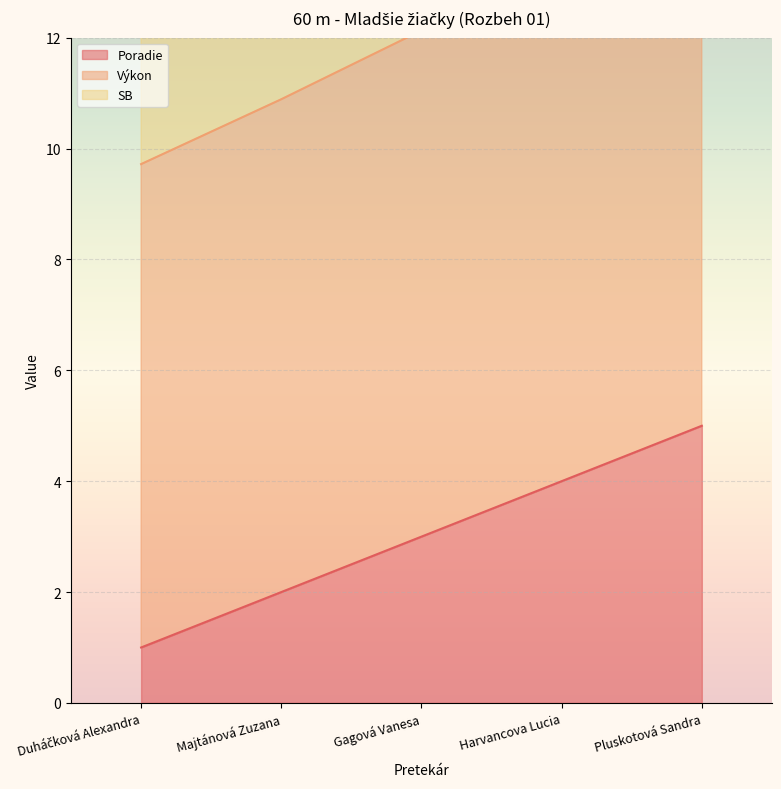

What is the smallest value displayed?

1.0